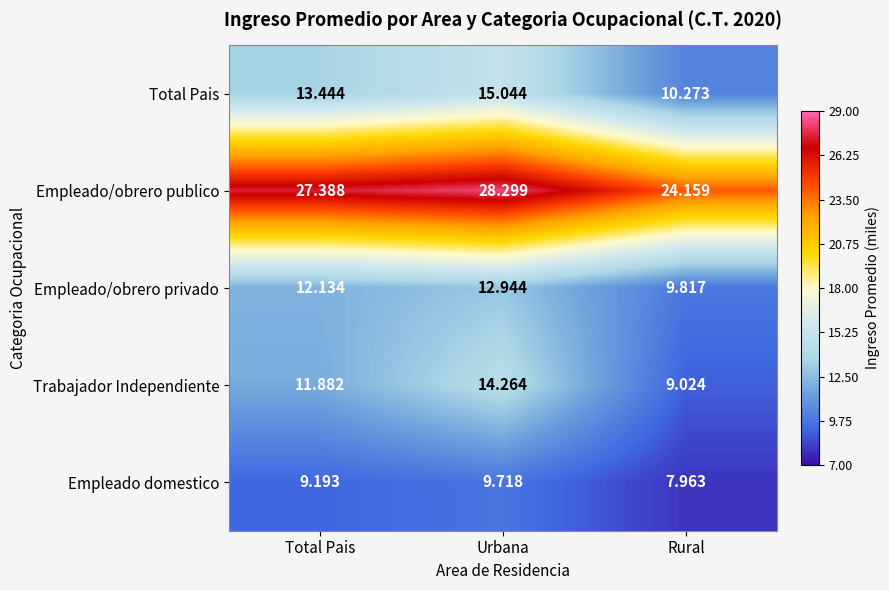

What is the difference between the highest and lowest values at Total Pais?

18.2